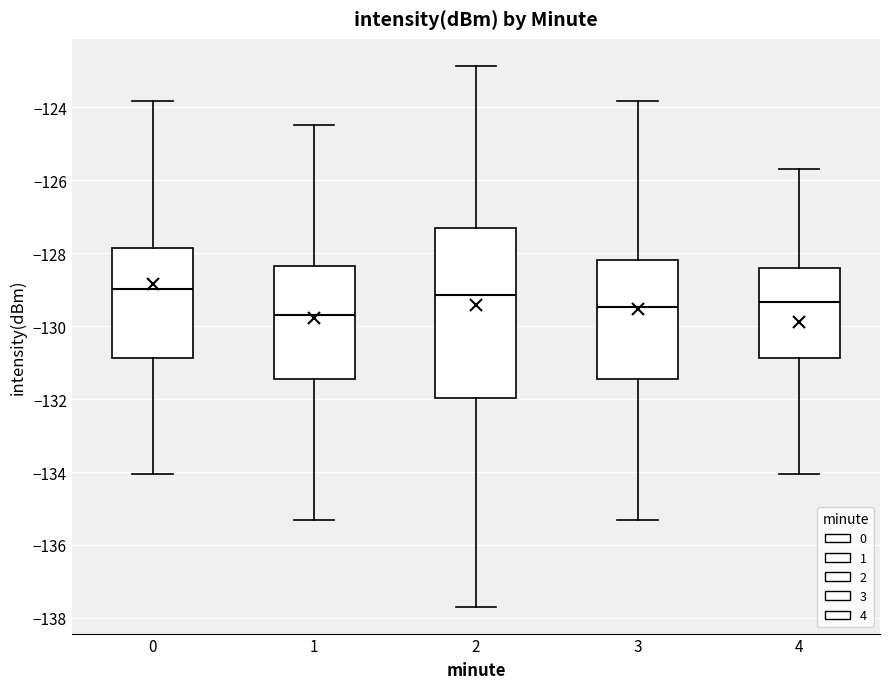

Comparing the boxes themselves (not the whiskers), which one is the tallest?

2